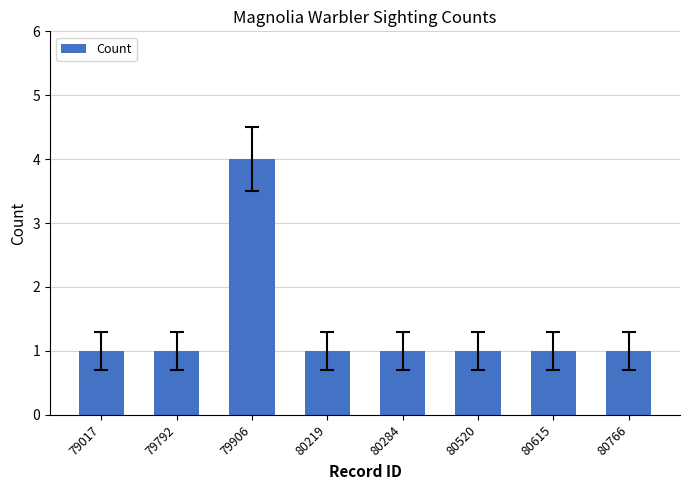

Approximately how many times larger is the value at 79906 compared to 79017?

4.0